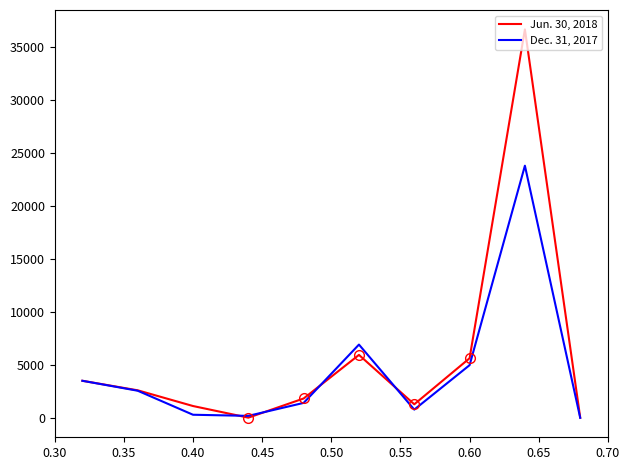

How many lines are shown in the chart?

2